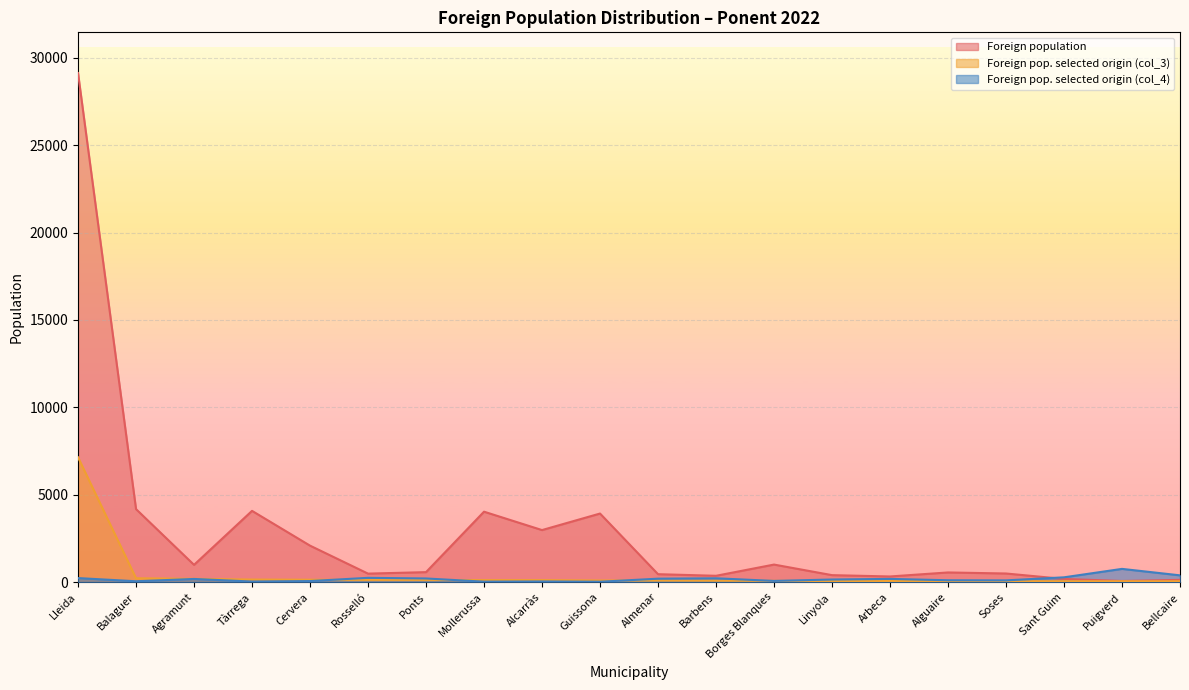

Which label corresponds to the smallest value in the chart?

Guissona